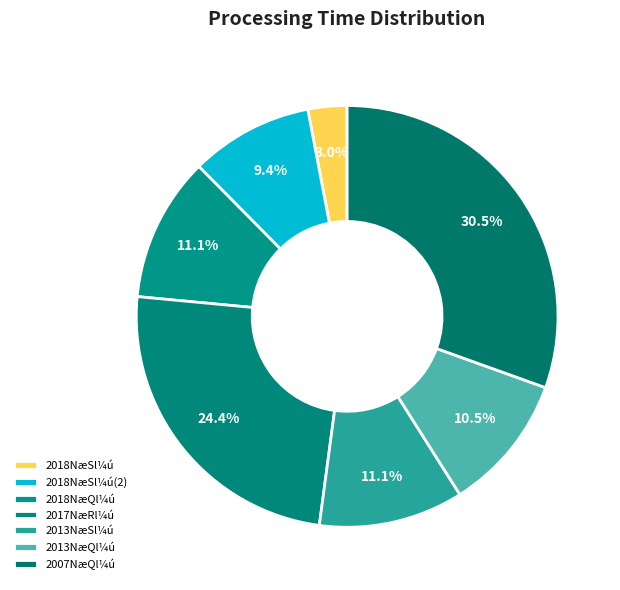

To the nearest percent, what is the average slice percentage?

14%